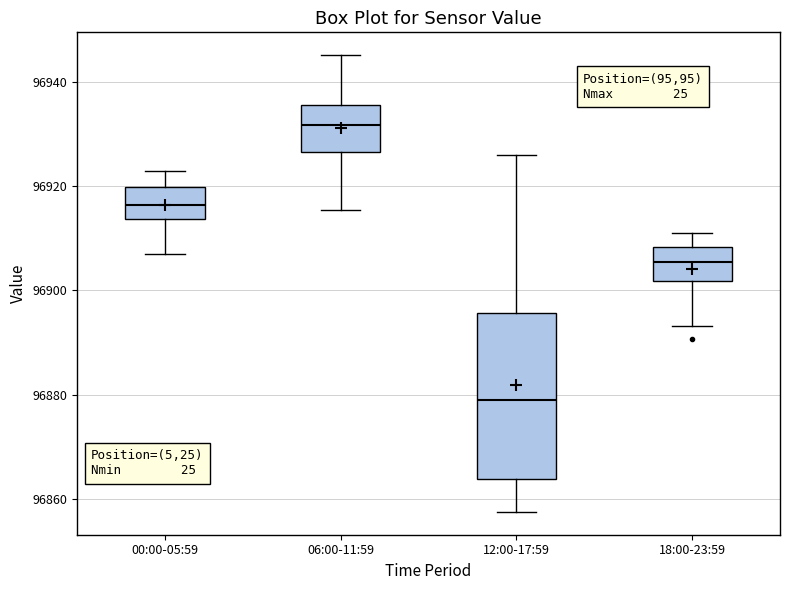

Reading left to right, transcribe this box plot: for each box, give where its median line is, the range the box spans, and where its two whiskers end, as read against the y-axis. The values are not printed on the chart, so give them approximately, as read against the axis.

00:00-05:59: median 96916, box 96914 to 96920, whiskers 96906 to 96922
06:00-11:59: median 96932, box 96926 to 96936, whiskers 96916 to 96946
12:00-17:59: median 96880, box 96864 to 96896, whiskers 96858 to 96926
18:00-23:59: median 96906, box 96902 to 96908, whiskers 96894 to 96912